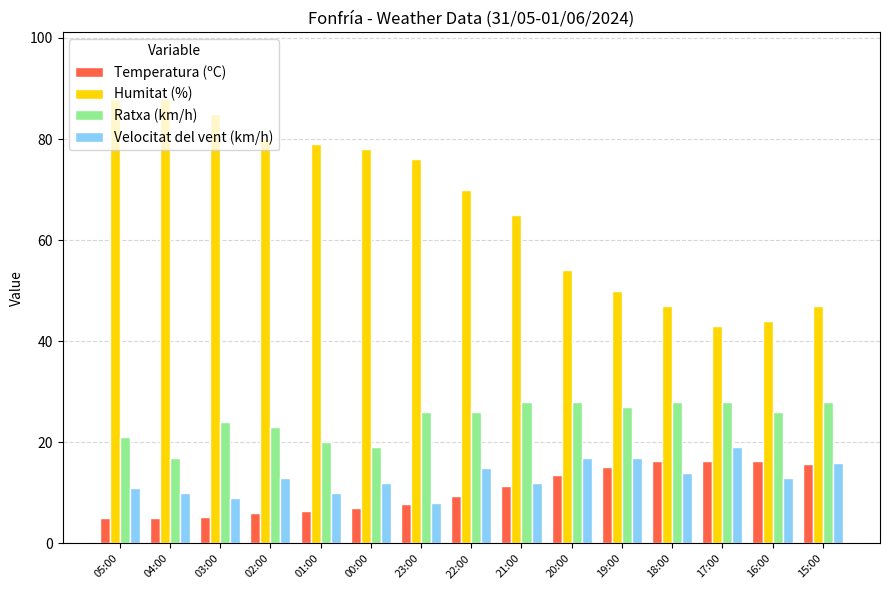

At 04:00, list the series in order from smallest to largest.

Temperatura (ºC), Velocitat del vent (km/h), Ratxa (km/h), Humitat (%)